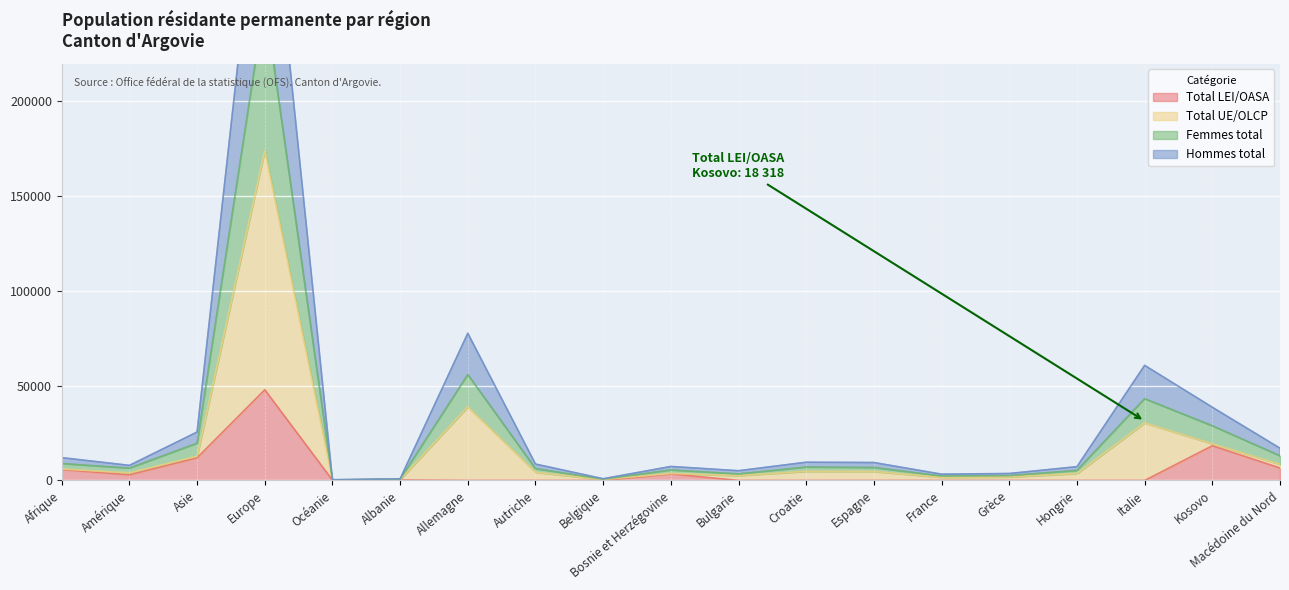

Which has a higher value, Croatie or Italie?

Croatie